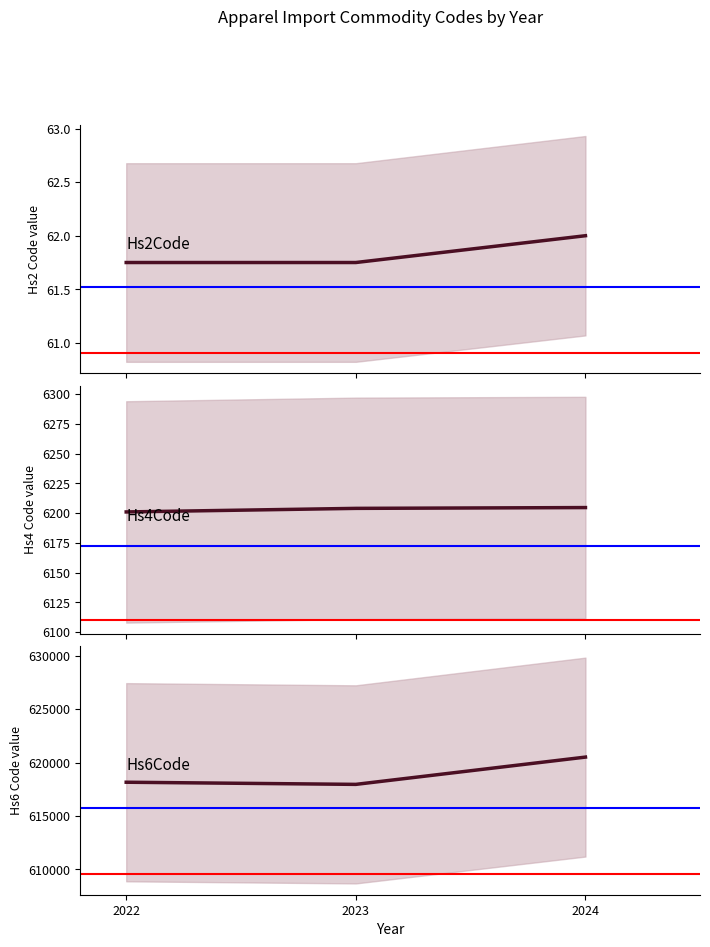

What is the difference between the maximum and minimum values in the Hs6Code series?

2553.2